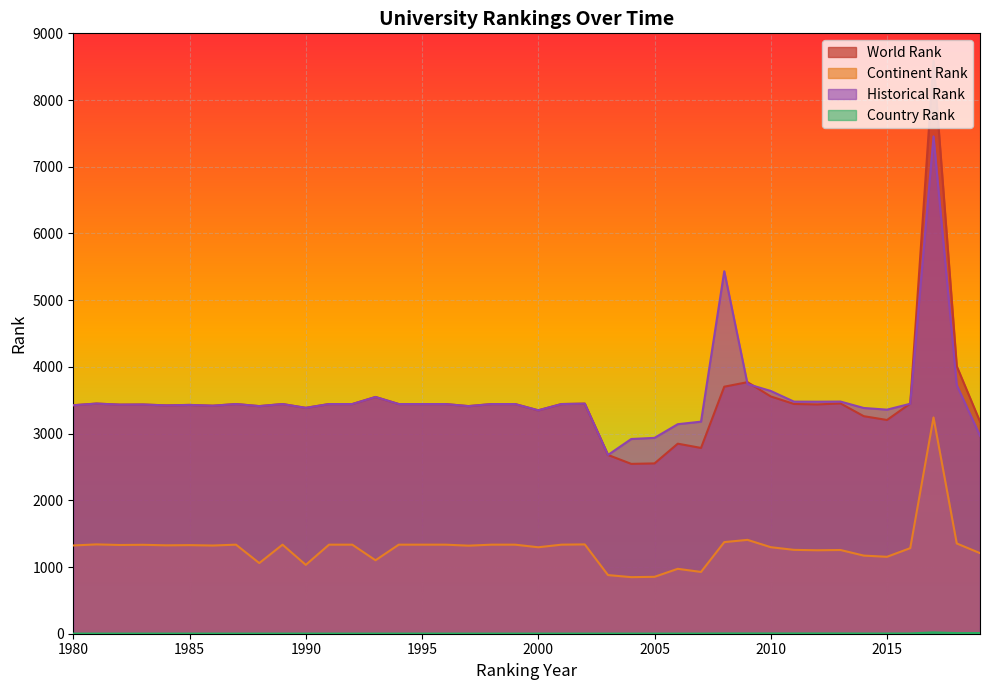

True or false: world rank has a value of 4787 at 1995.

False